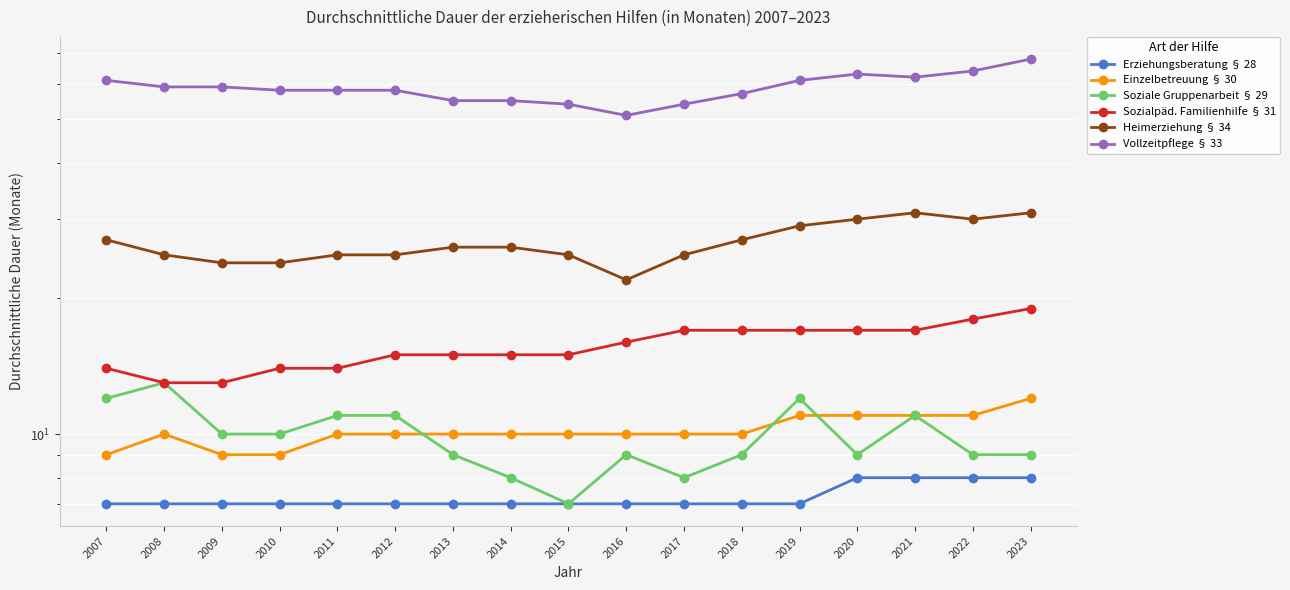

What is the difference between the maximum and second lowest values in the Sozialpäd. Familienhilfe § 31 series?

6